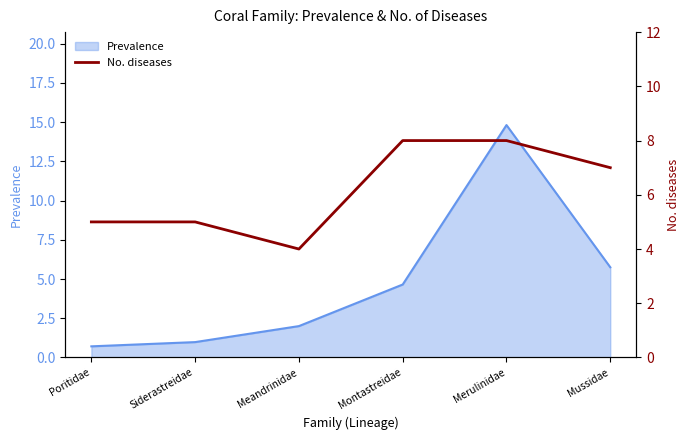

True or false: the data shows 12 at Montastreidae.

False